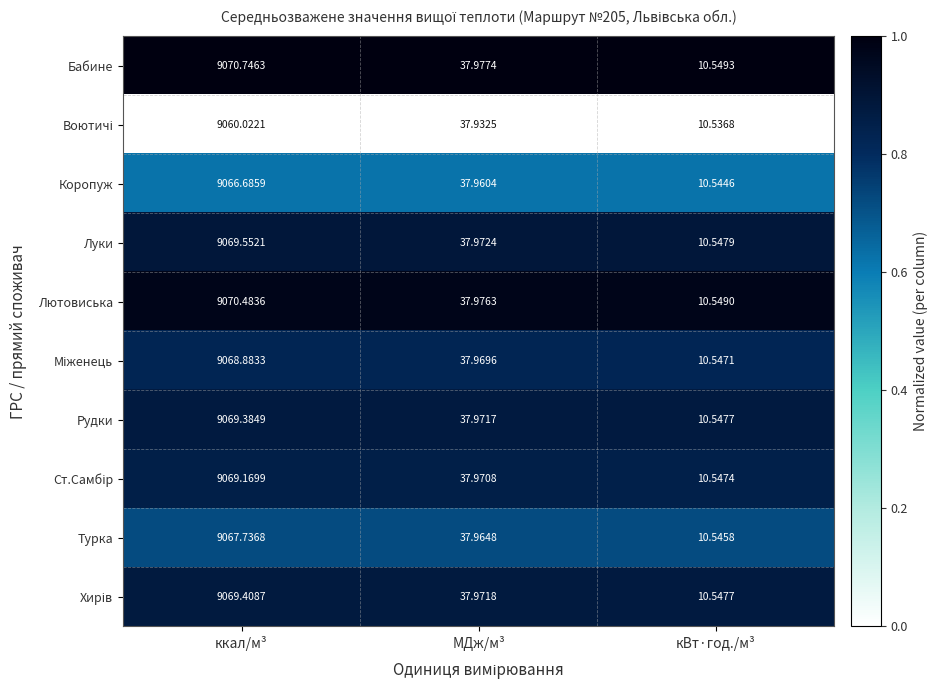

Which series has the largest range (max minus min)?

Бабине